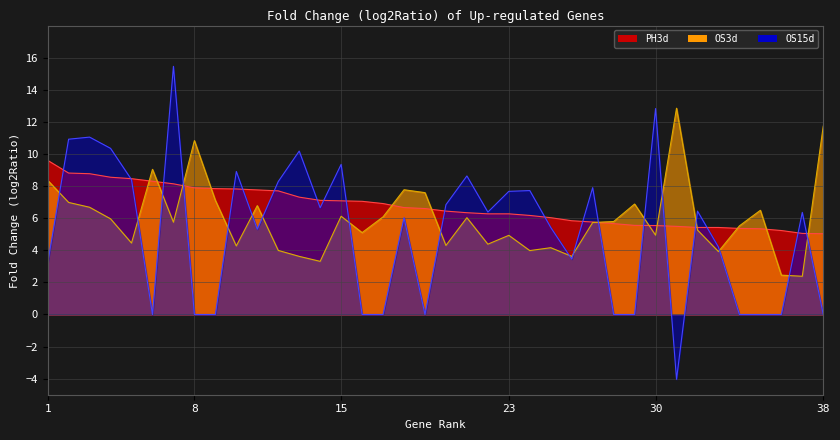

Rank the series by their maximum value, from lowest to highest.

PH3d, OS3d, OS15d